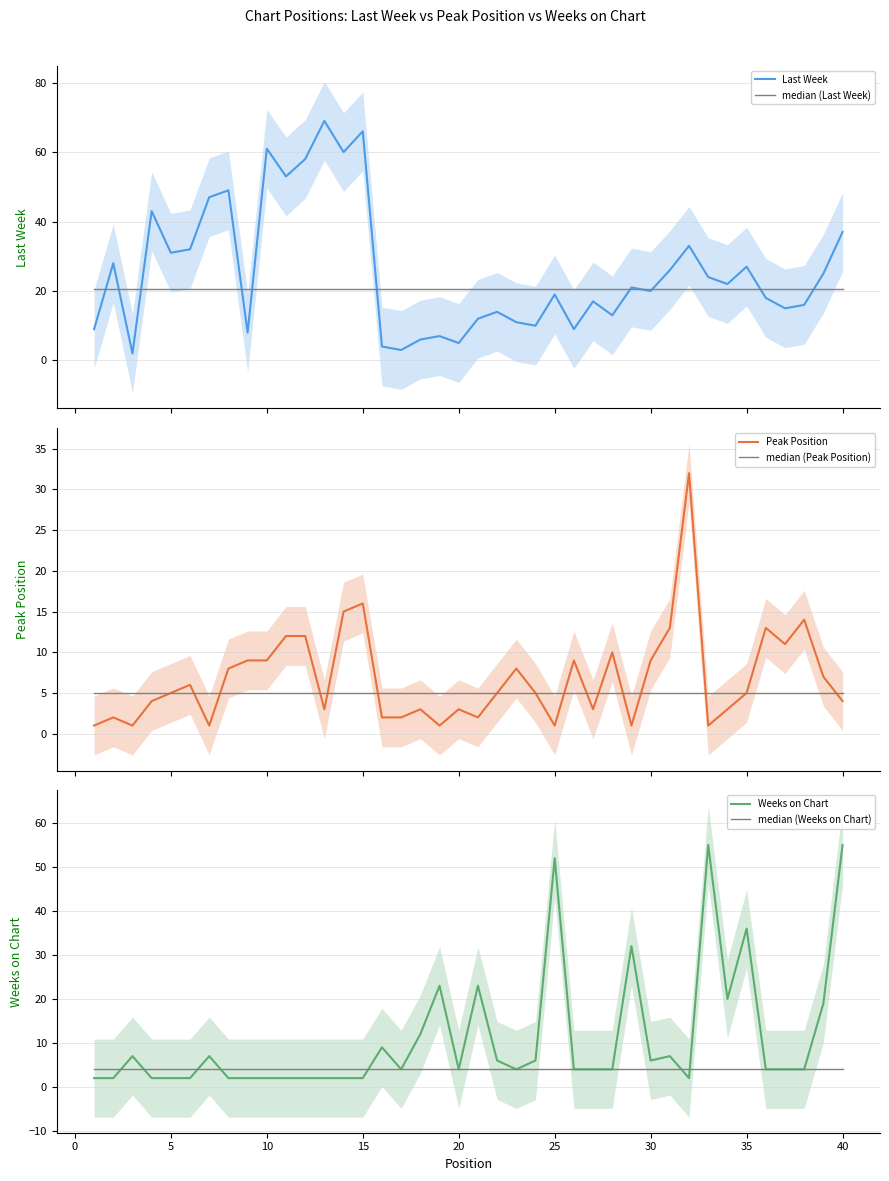

Reading right to left, what are all the values shown in this chart?

Last Week: 37.0	25.0	16.0	15.0	18.0	27.0	22.0	24.0	33.0	26.0	20.0	21.0	13.0	17.0	9.0	19.0	10.0	11.0	14.0	12.0	5.0	7.0	6.0	3.0	4.0	66.0	60.0	69.0	58.0	53.0	61.0	8.0	49.0	47.0	32.0	31.0	43.0	2.0	28.0	9.0
median (Last Week): 20.5	20.5	20.5	20.5	20.5	20.5	20.5	20.5	20.5	20.5	20.5	20.5	20.5	20.5	20.5	20.5	20.5	20.5	20.5	20.5	20.5	20.5	20.5	20.5	20.5	20.5	20.5	20.5	20.5	20.5	20.5	20.5	20.5	20.5	20.5	20.5	20.5	20.5	20.5	20.5
Peak Position: 4.0	7.0	14.0	11.0	13.0	5.0	3.0	1.0	32.0	13.0	9.0	1.0	10.0	3.0	9.0	1.0	5.0	8.0	5.0	2.0	3.0	1.0	3.0	2.0	2.0	16.0	15.0	3.0	12.0	12.0	9.0	9.0	8.0	1.0	6.0	5.0	4.0	1.0	2.0	1.0
median (Peak Position): 5.0	5.0	5.0	5.0	5.0	5.0	5.0	5.0	5.0	5.0	5.0	5.0	5.0	5.0	5.0	5.0	5.0	5.0	5.0	5.0	5.0	5.0	5.0	5.0	5.0	5.0	5.0	5.0	5.0	5.0	5.0	5.0	5.0	5.0	5.0	5.0	5.0	5.0	5.0	5.0
Weeks on Chart: 55.0	19.0	4.0	4.0	4.0	36.0	20.0	55.0	2.0	7.0	6.0	32.0	4.0	4.0	4.0	52.0	6.0	4.0	6.0	23.0	4.0	23.0	12.0	4.0	9.0	2.0	2.0	2.0	2.0	2.0	2.0	2.0	2.0	7.0	2.0	2.0	2.0	7.0	2.0	2.0
median (Weeks on Chart): 4.0	4.0	4.0	4.0	4.0	4.0	4.0	4.0	4.0	4.0	4.0	4.0	4.0	4.0	4.0	4.0	4.0	4.0	4.0	4.0	4.0	4.0	4.0	4.0	4.0	4.0	4.0	4.0	4.0	4.0	4.0	4.0	4.0	4.0	4.0	4.0	4.0	4.0	4.0	4.0